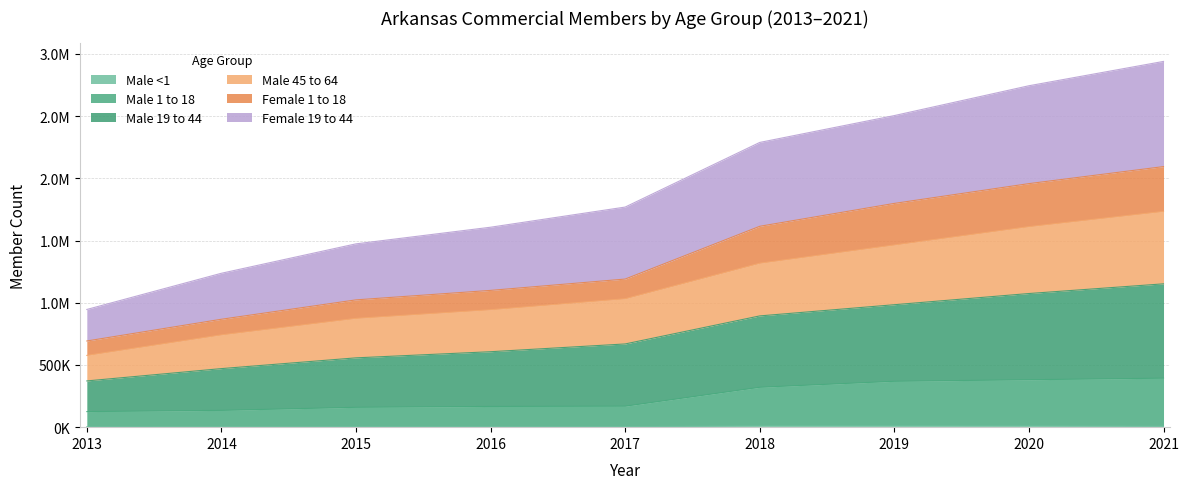

Rank the categories by Male <1 value from lowest to highest.

2013, 2014, 2016, 2015, 2017, 2021, 2020, 2018, 2019